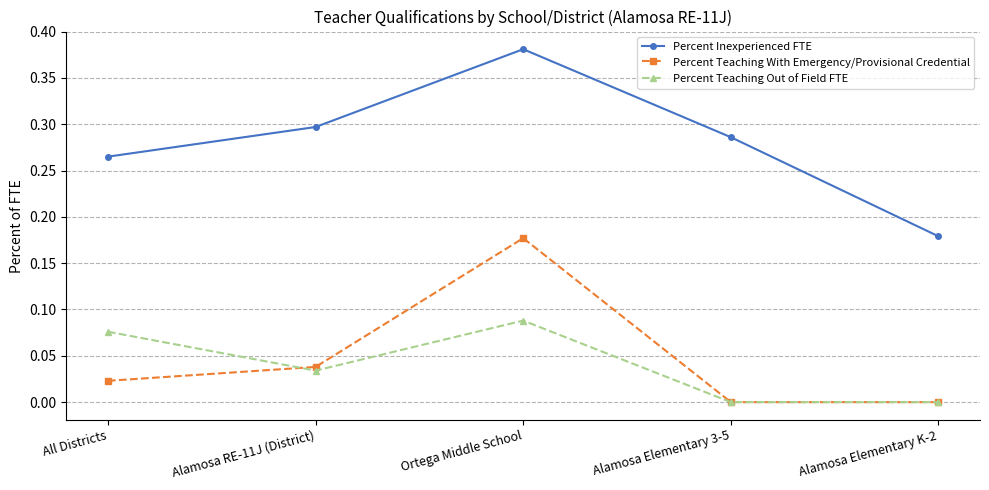

Rank the categories by Percent Inexperienced FTE value from highest to lowest.

Ortega Middle School, Alamosa RE-11J (District), Alamosa Elementary 3-5, All Districts, Alamosa Elementary K-2